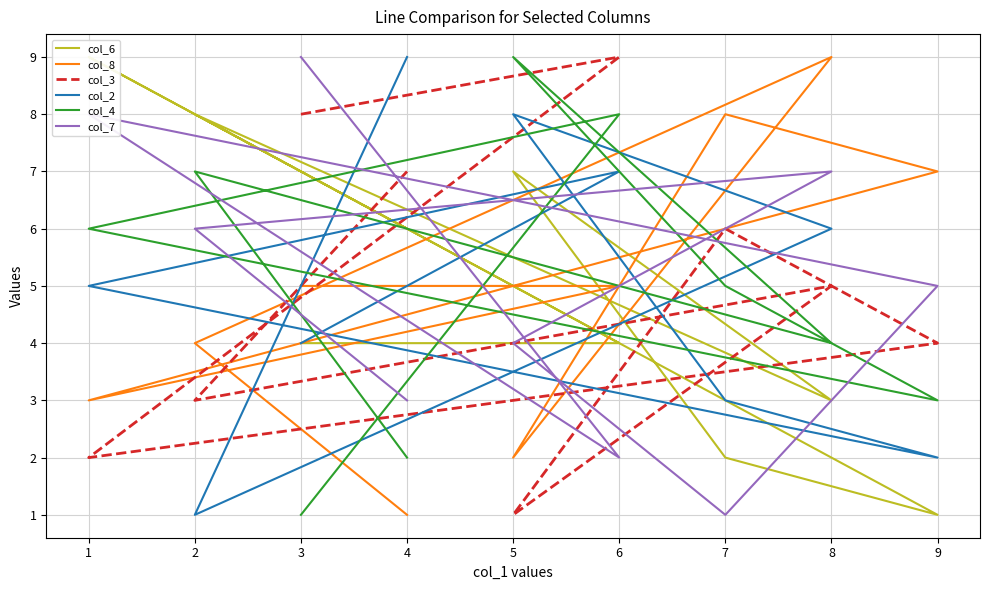

Rank the series at 7 from lowest to highest value.

col_7, col_6, col_2, col_4, col_3, col_8